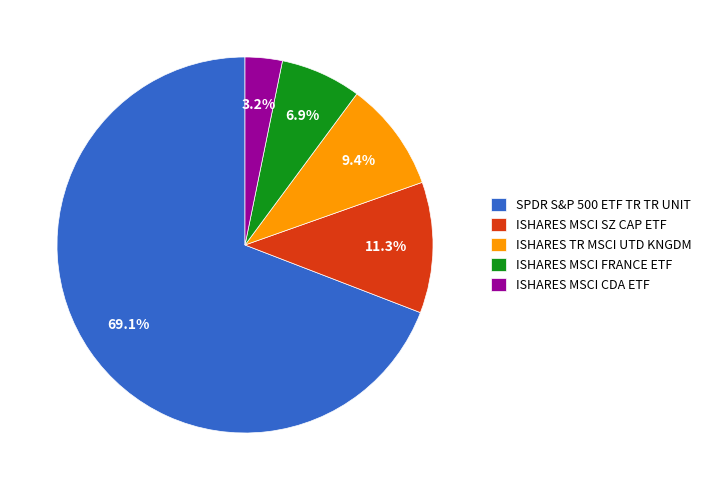

To the nearest percent, what is the combined percentage of ISHARES MSCI CDA ETF and SPDR S&P 500 ETF TR TR UNIT?

72%